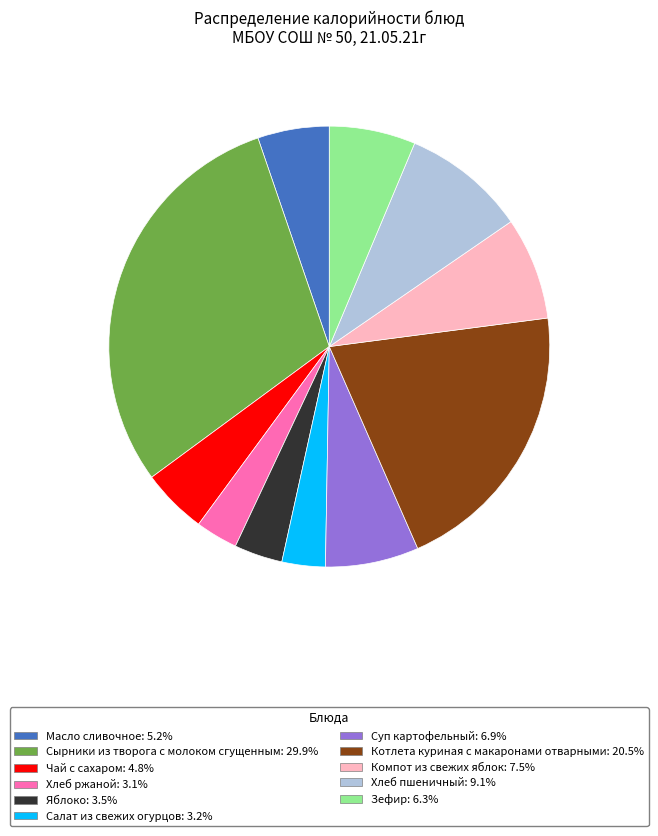

Does Хлеб ржаной account for over 50% of the chart?

No